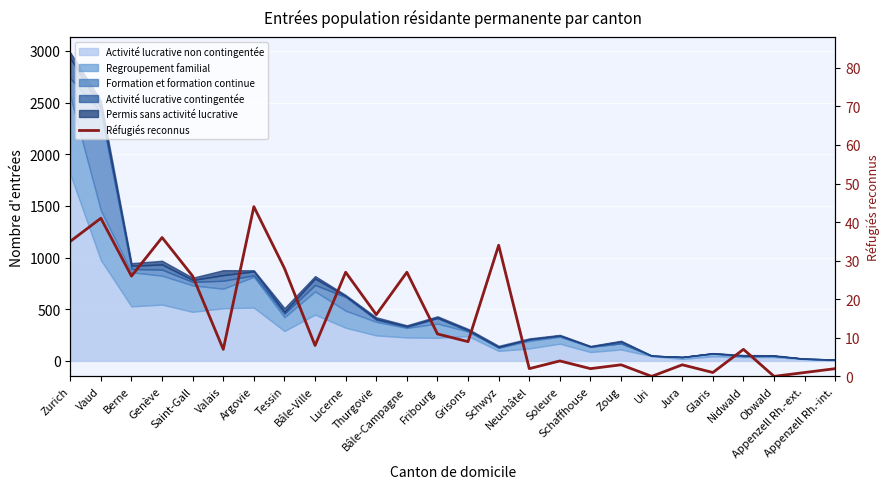

What is the ratio of the value at Bâle-Ville to the value at Glaris?

8.0